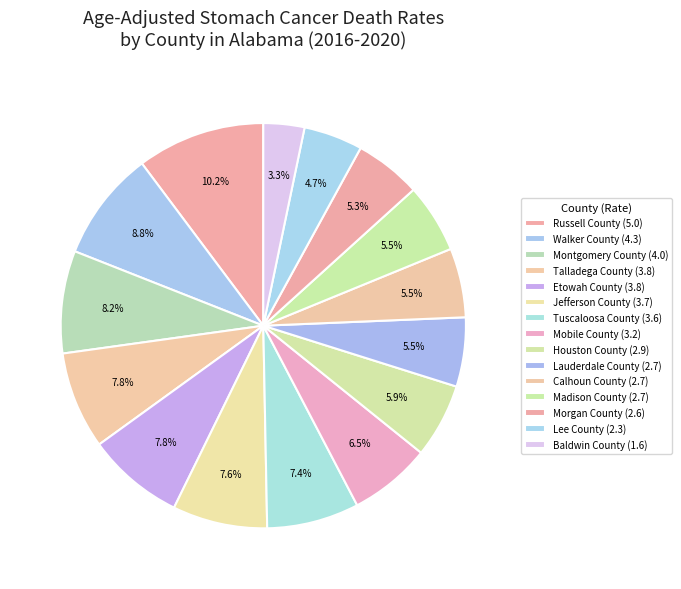

Is Jefferson County the majority of the pie?

No